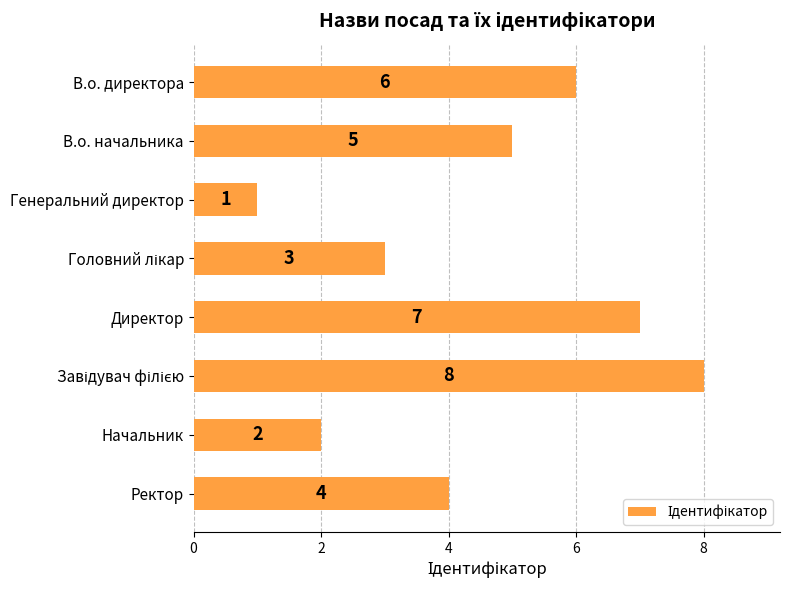

Count the values in the range 3 to 7.

5